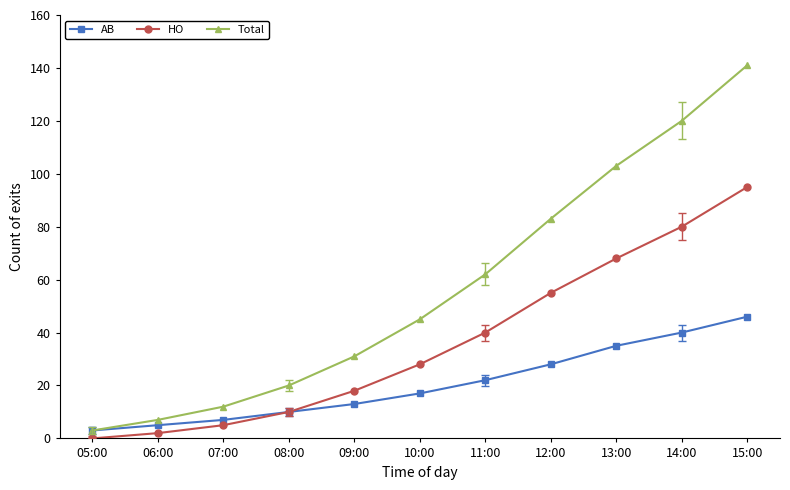

List the series in order of their peak value, highest first.

Total, HO, AB